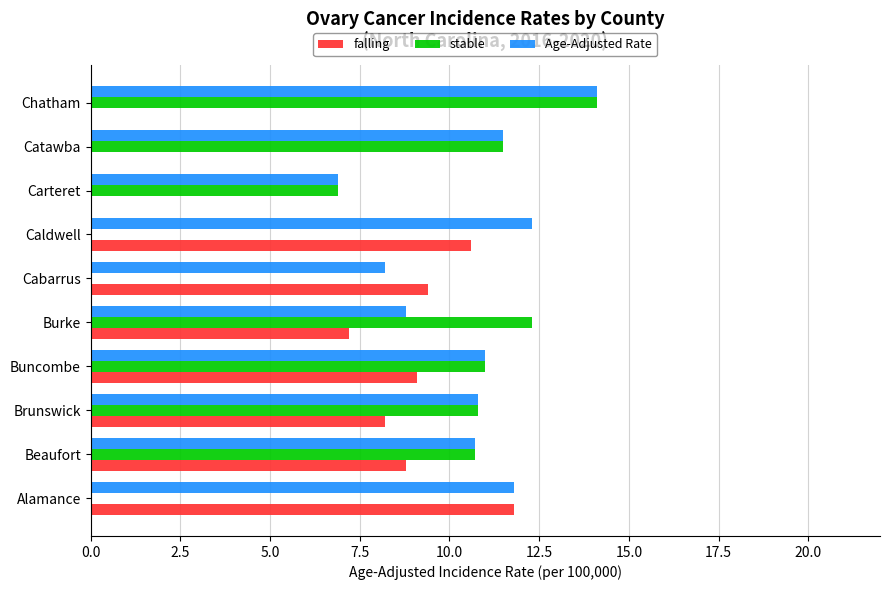

How many categories are shown in the chart?

10